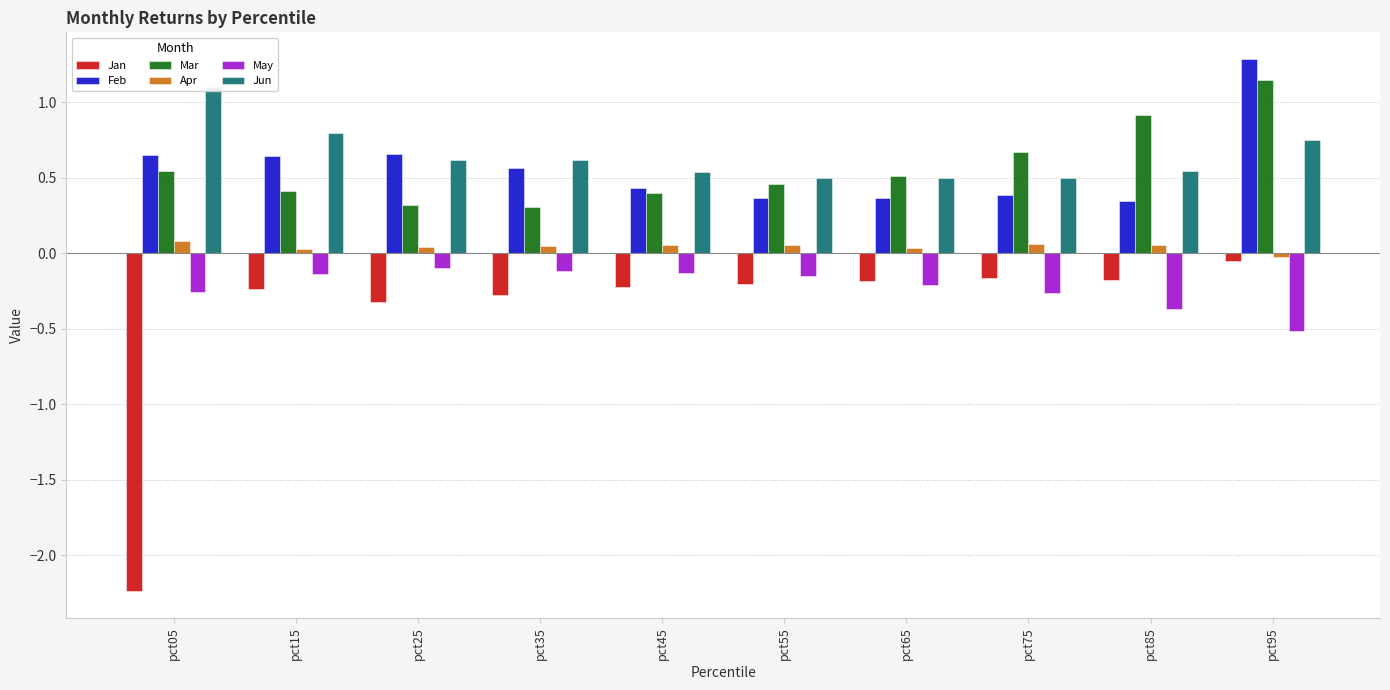

What is the difference between the maximum and minimum values in the Mar series?

0.8